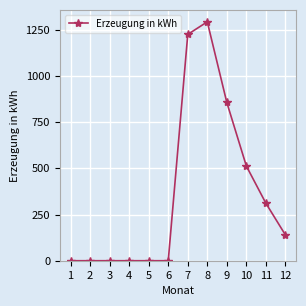

How many data points are less than 139?

6